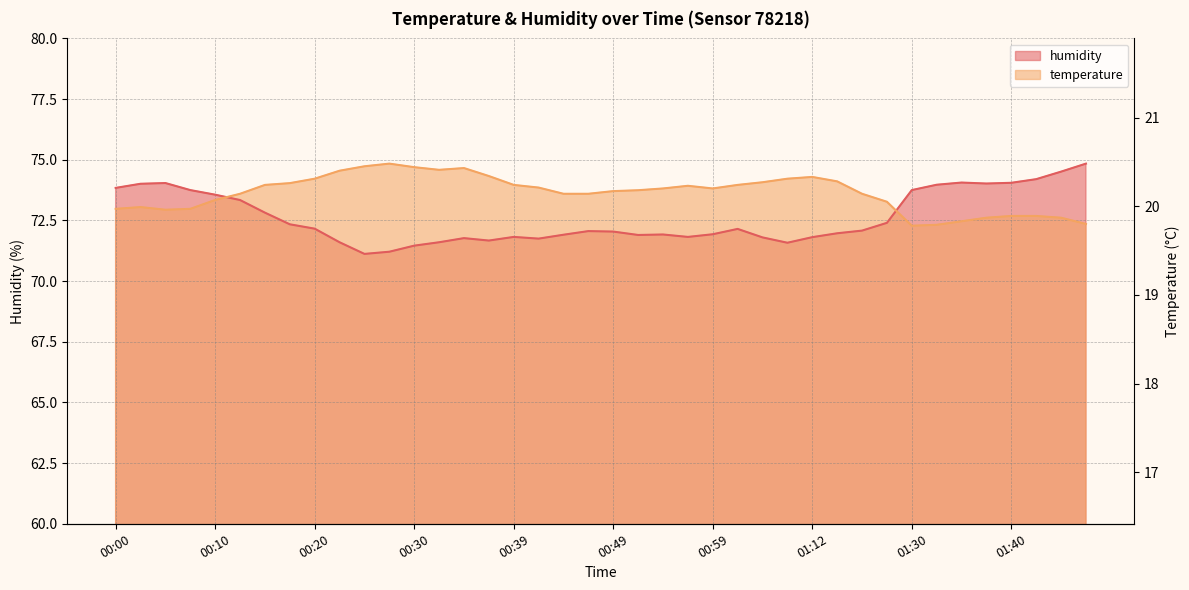

What is the lowest value of the humidity series?

71.1